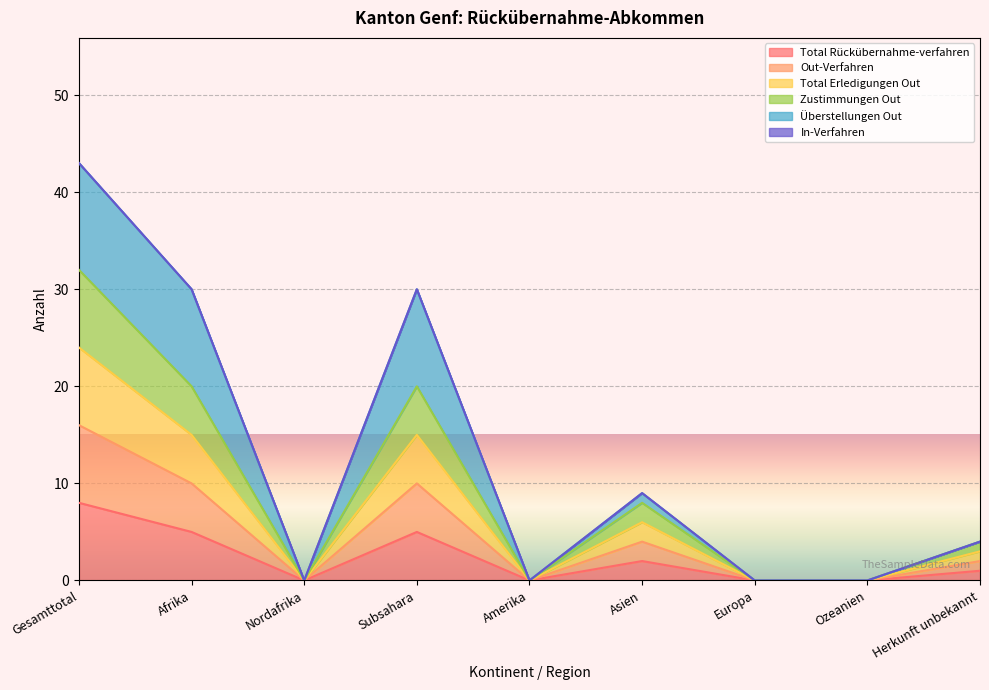

Count the Total Rückübernahme-verfahren values in the range 0 to 5.

8